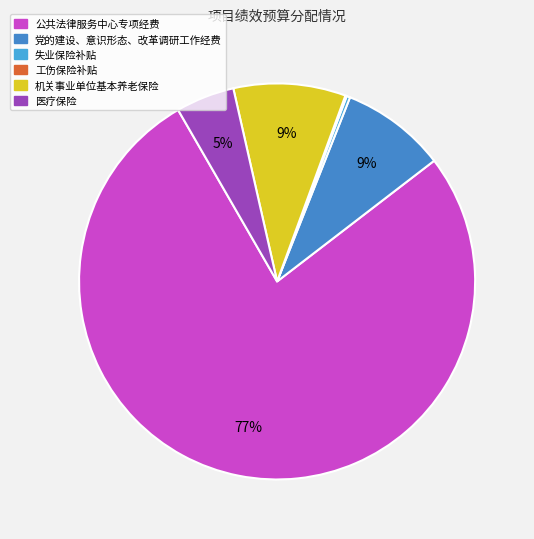

Count the number of slices in the pie.

6